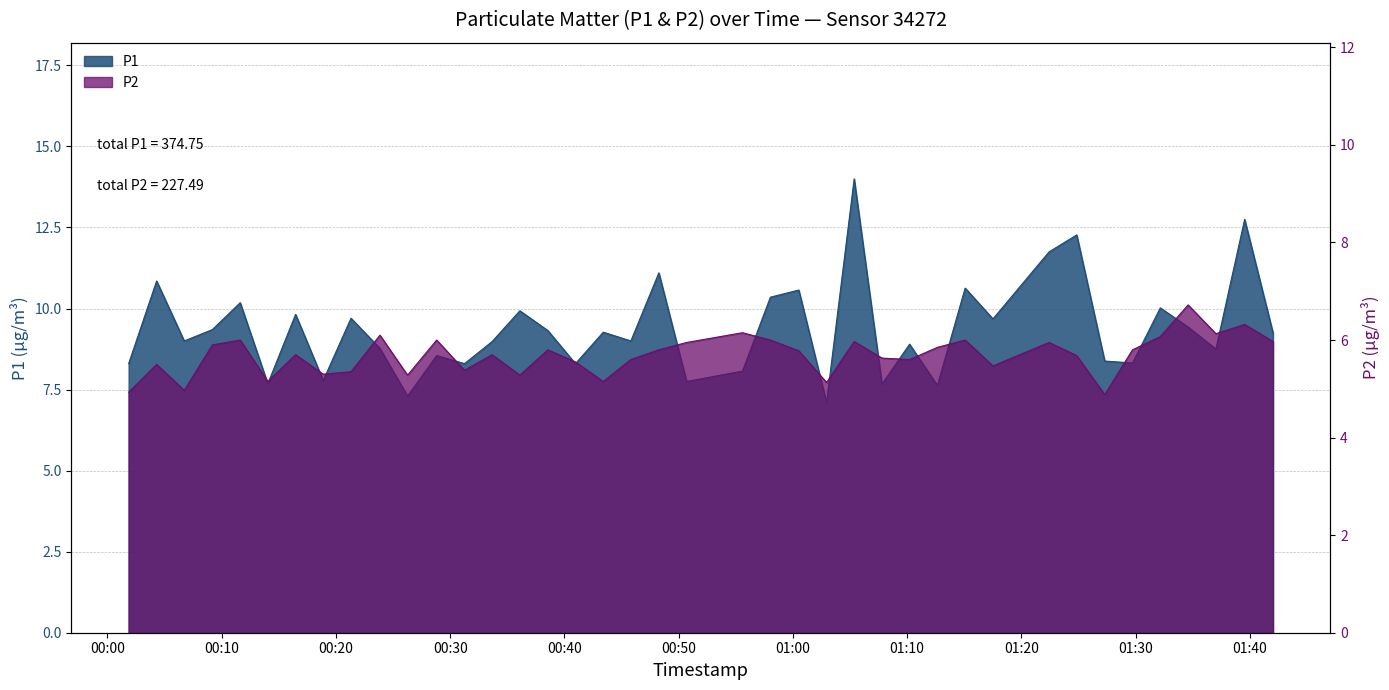

What is the value of the P2 point at the 29th from the left?

5.8